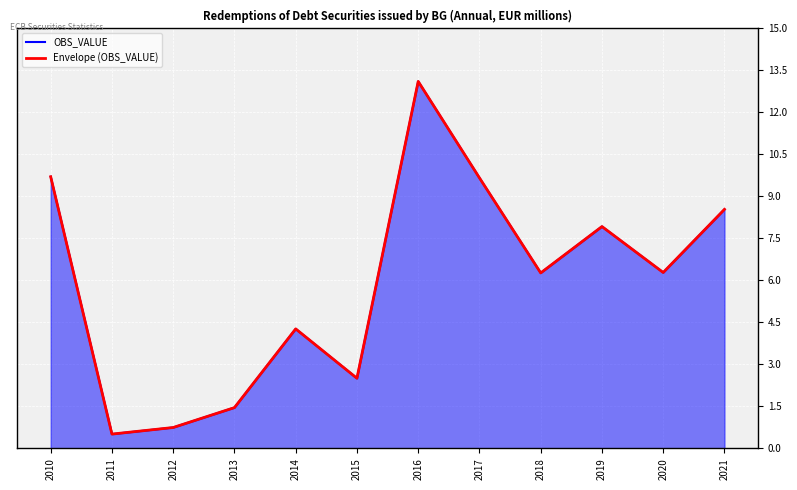

True or false: OBS_VALUE and Envelope (OBS_VALUE) cross at least once.

False